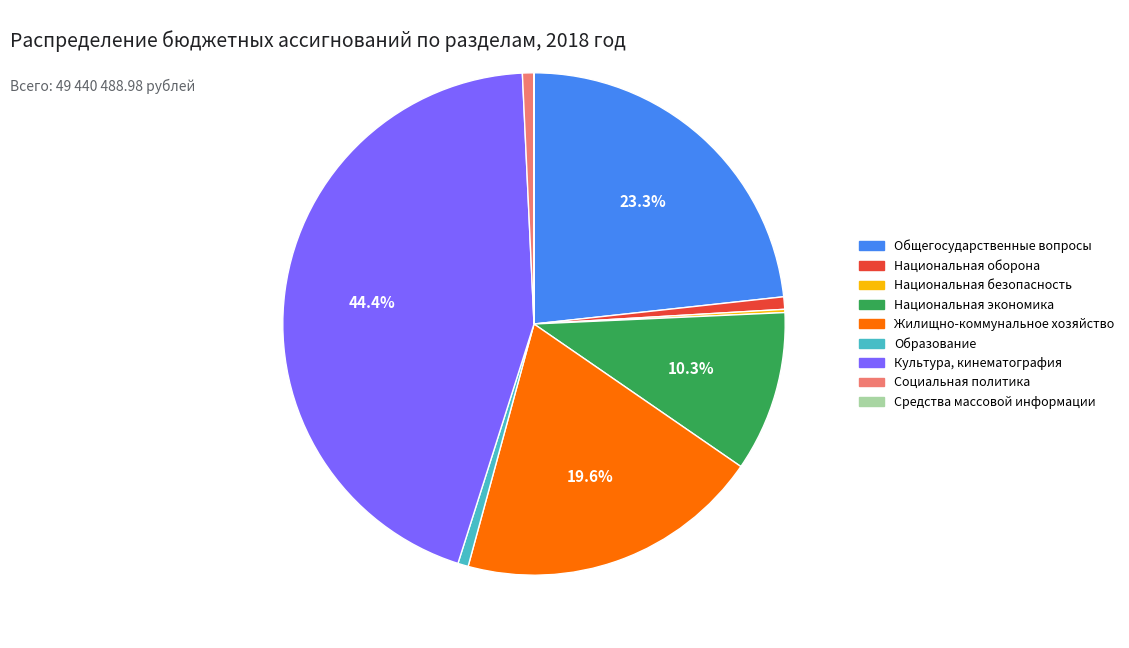

Combined, do Национальная экономика and Культура, кинематография account for over 50%?

Yes